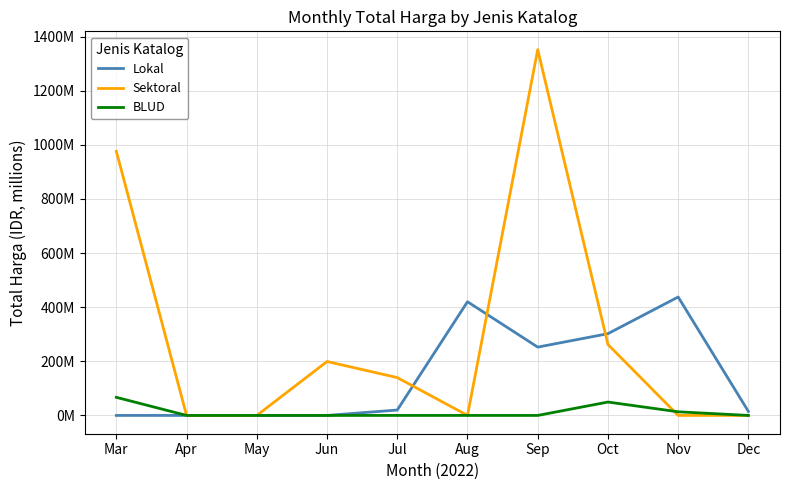

Does the chart have visible grid lines?

Yes